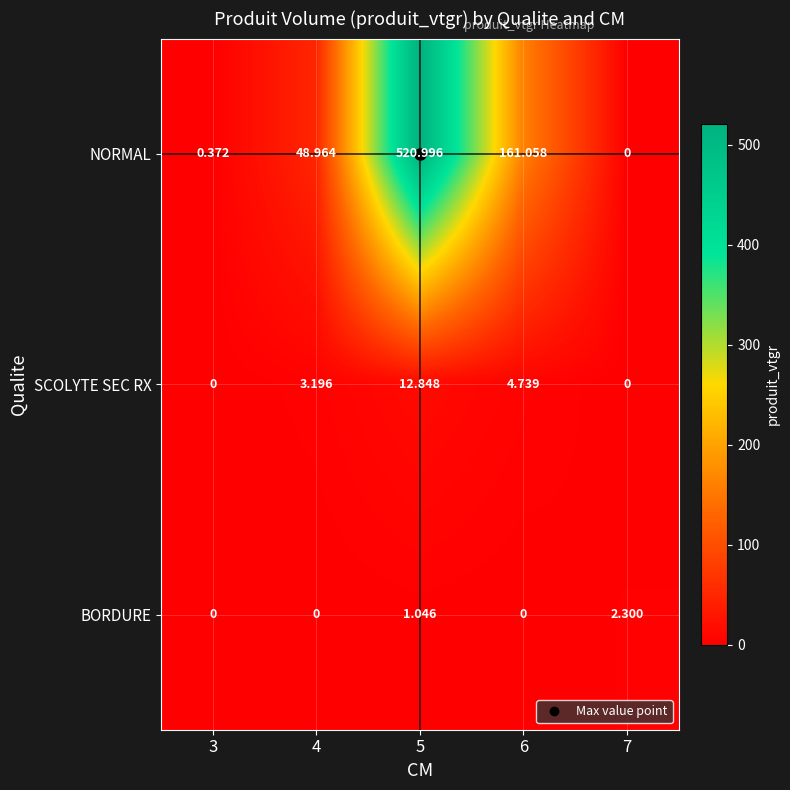

Which series has the largest range (max minus min)?

NORMAL